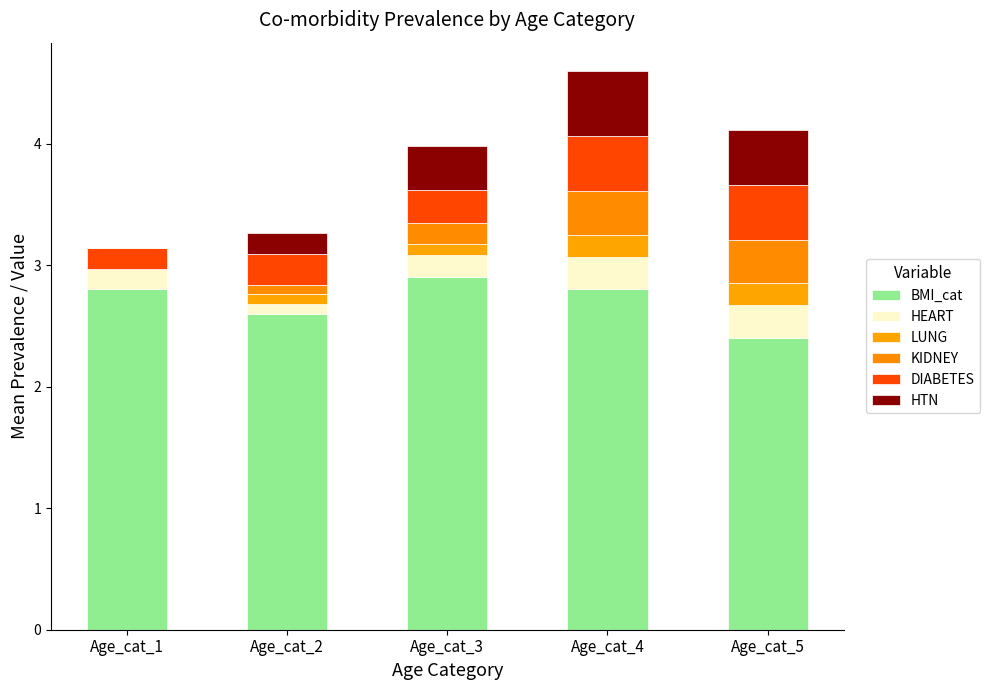

Does the chart contain stacked bars?

Yes